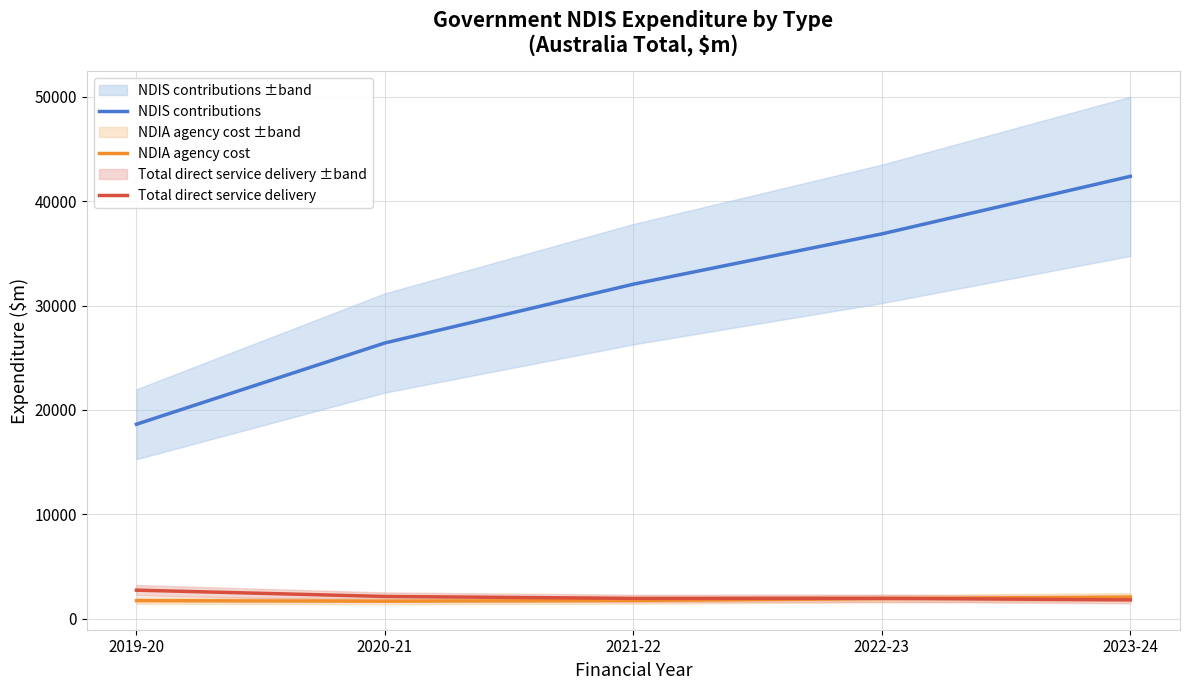

True or false: NDIA agency cost has a value of 840 at 2019-20.

False